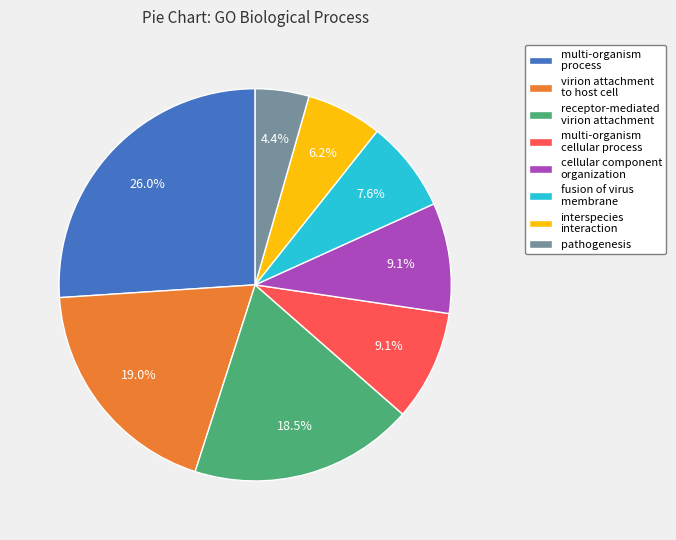

Is the sum of cellular component organization and receptor-mediated virion attachment greater than half?

No